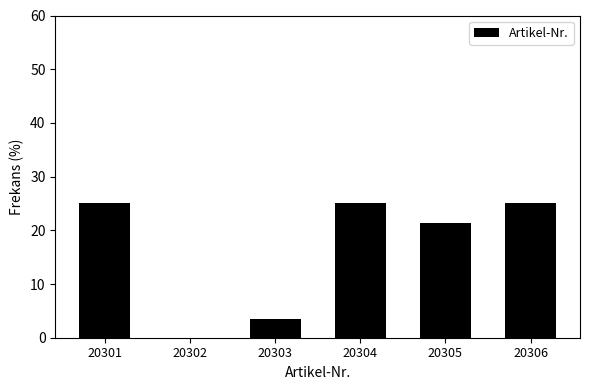

Reading left to right, what are all the values shown in this chart?

20301=25.0	20302=0.0	20303=3.6	20304=25.0	20305=21.4	20306=25.0